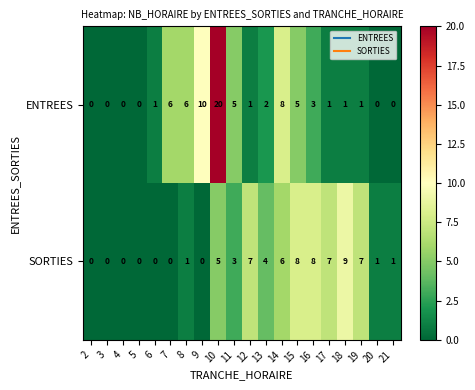

How many categories are shown in the chart?

20